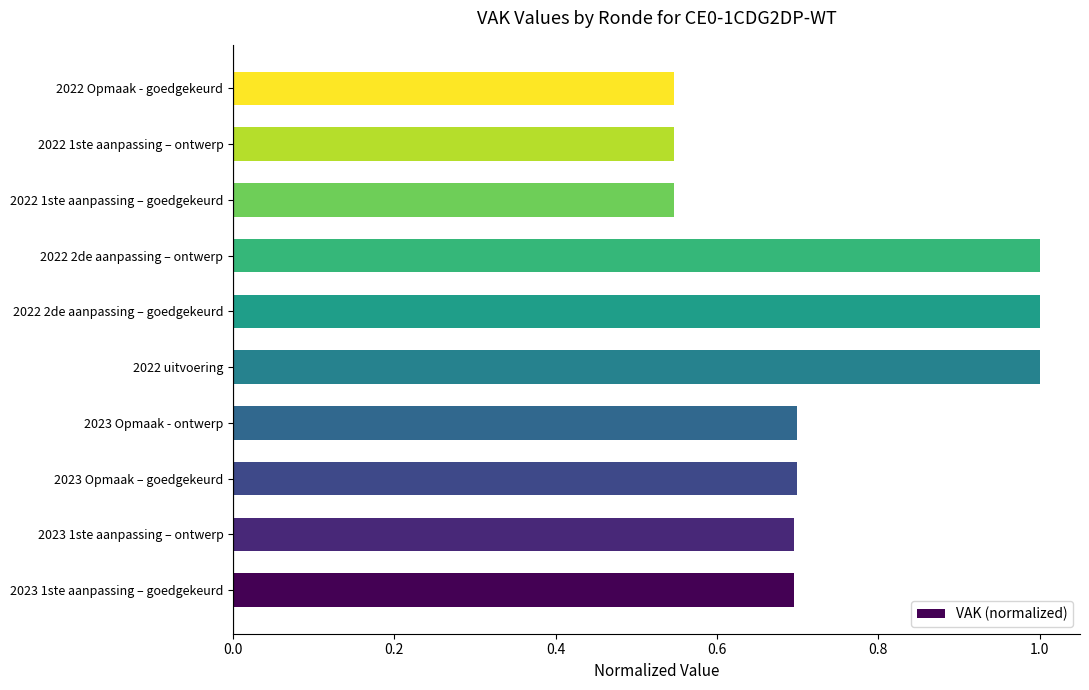

What is the average value?

0.7